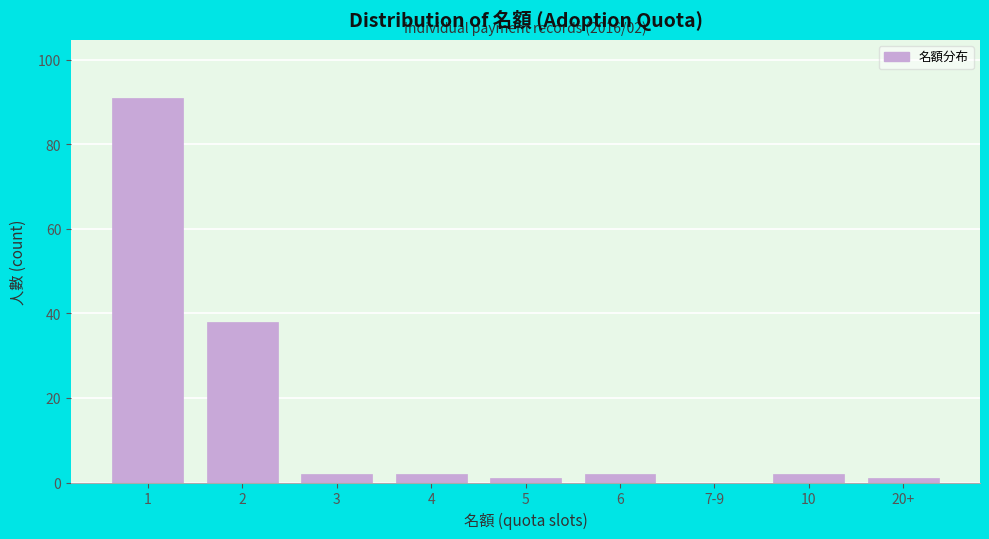

Reading left to right, transcribe all the data shown in this chart.

1=91	2=38	3=2	4=2	5=1	6=2	7-9=0	10=2	20+=1